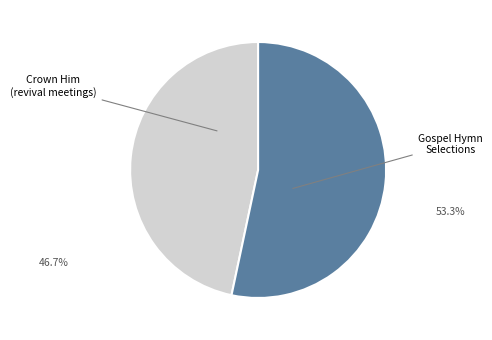

Which slice represents more than half of the pie?

Gospel Hymn Selections